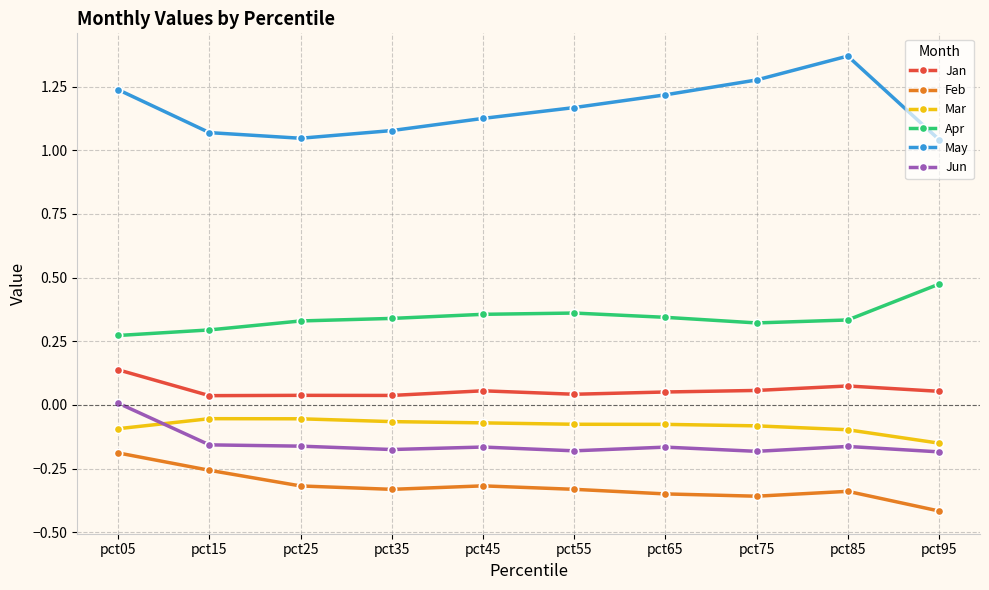

Which series has the largest range (max minus min)?

May